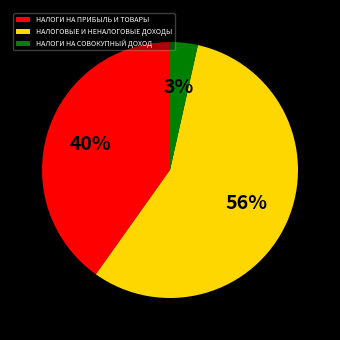

Which has a higher value, НАЛОГИ НА ПРИБЫЛЬ И ТОВАРЫ or НАЛОГИ НА СОВОКУПНЫЙ ДОХОД?

НАЛОГИ НА ПРИБЫЛЬ И ТОВАРЫ